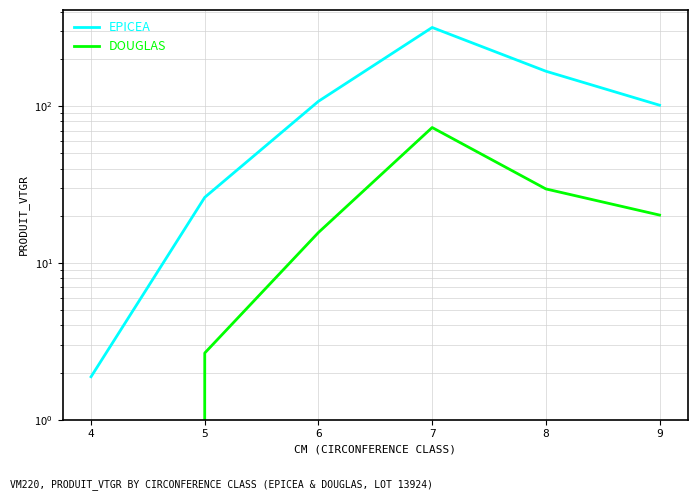

How many data points in EPICEA are above 107?

3